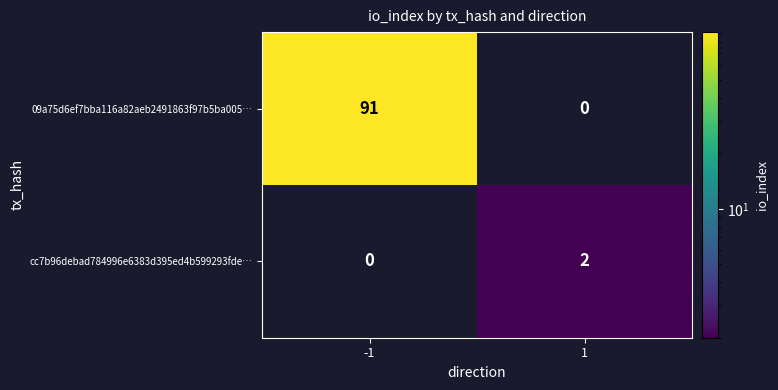

Reading left to right, what are all the values shown in this chart?

09a75d6ef7bba116a82aeb2491863f97b5ba005…: -1=91	1=0
cc7b96debad784996e6383d395ed4b599293fde…: -1=0	1=2